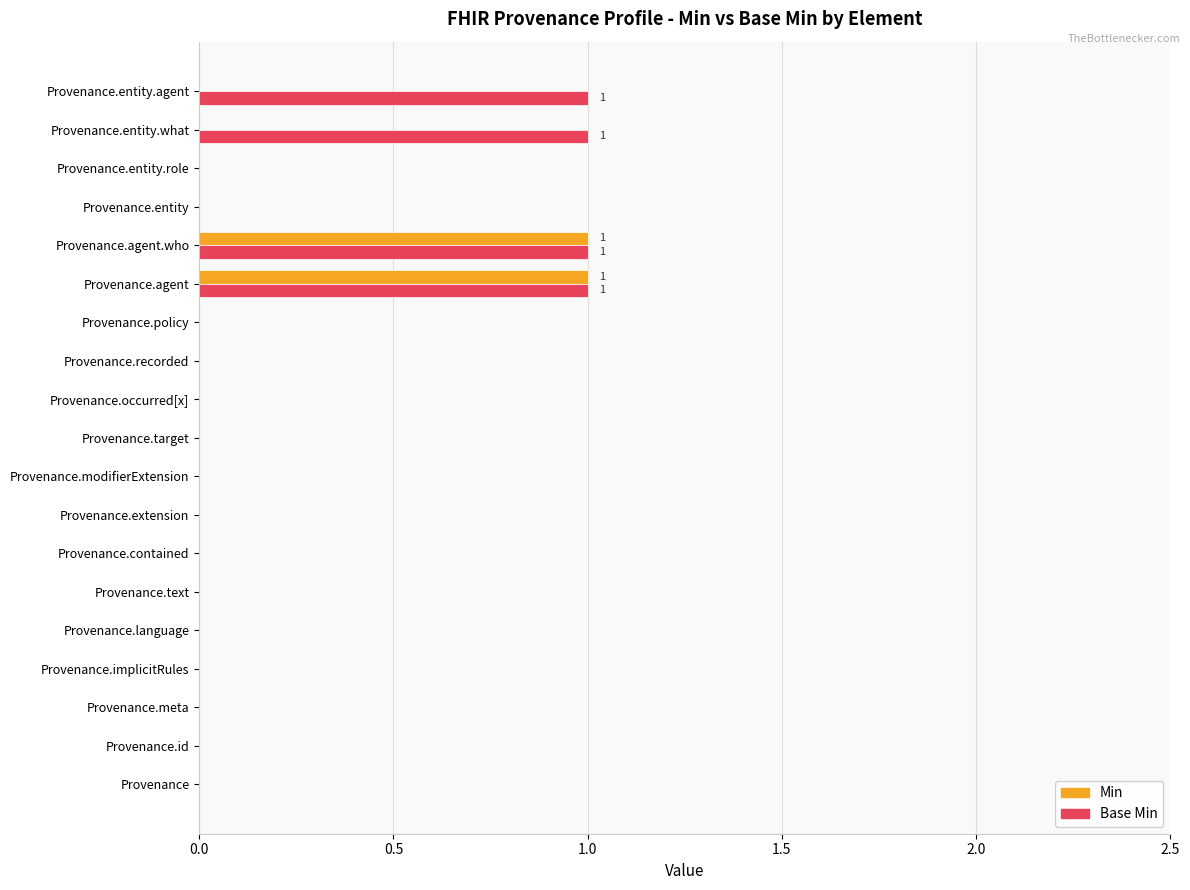

Which series has the largest total across all categories?

Base Min